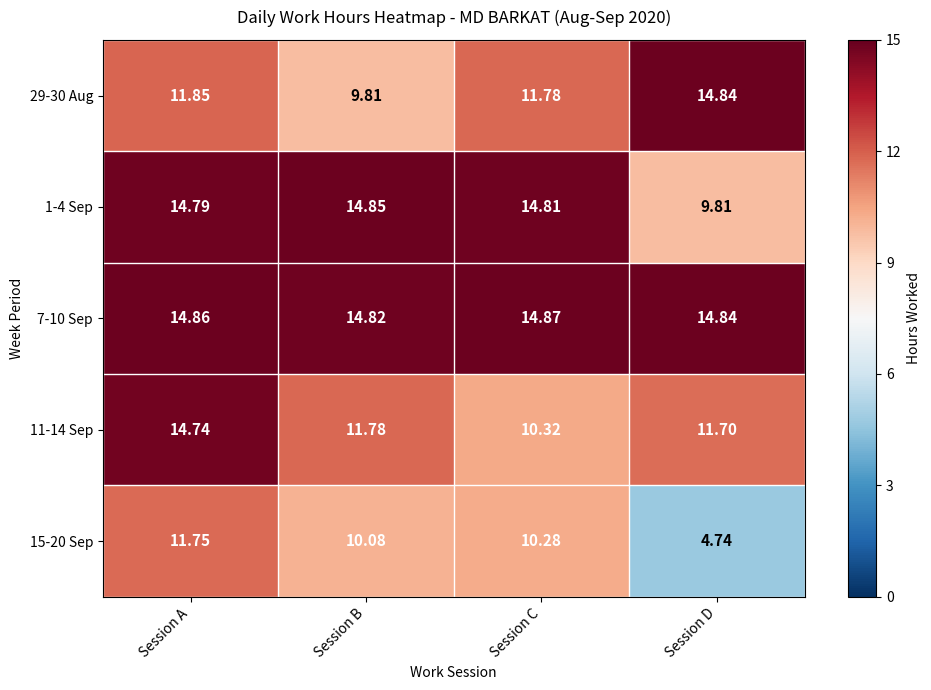

Where is 29-30 Aug nearest to the value 12?

Session A